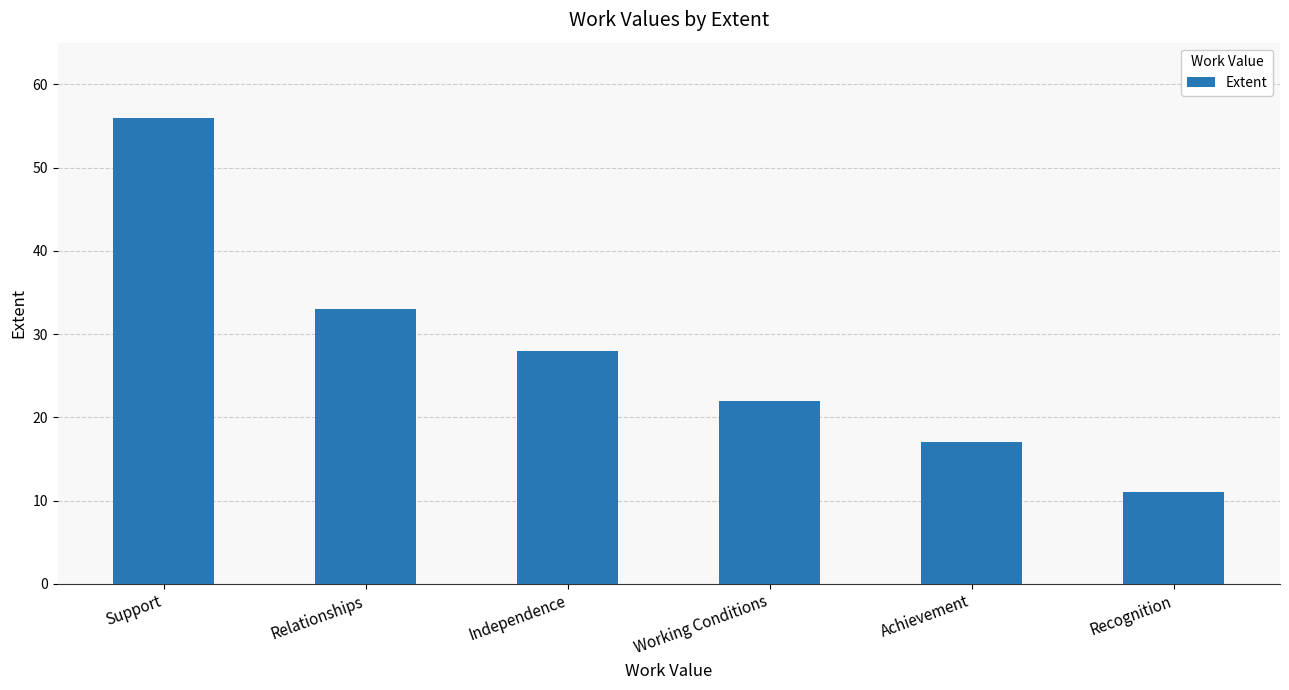

True or false: the data shows 29 at Achievement.

False